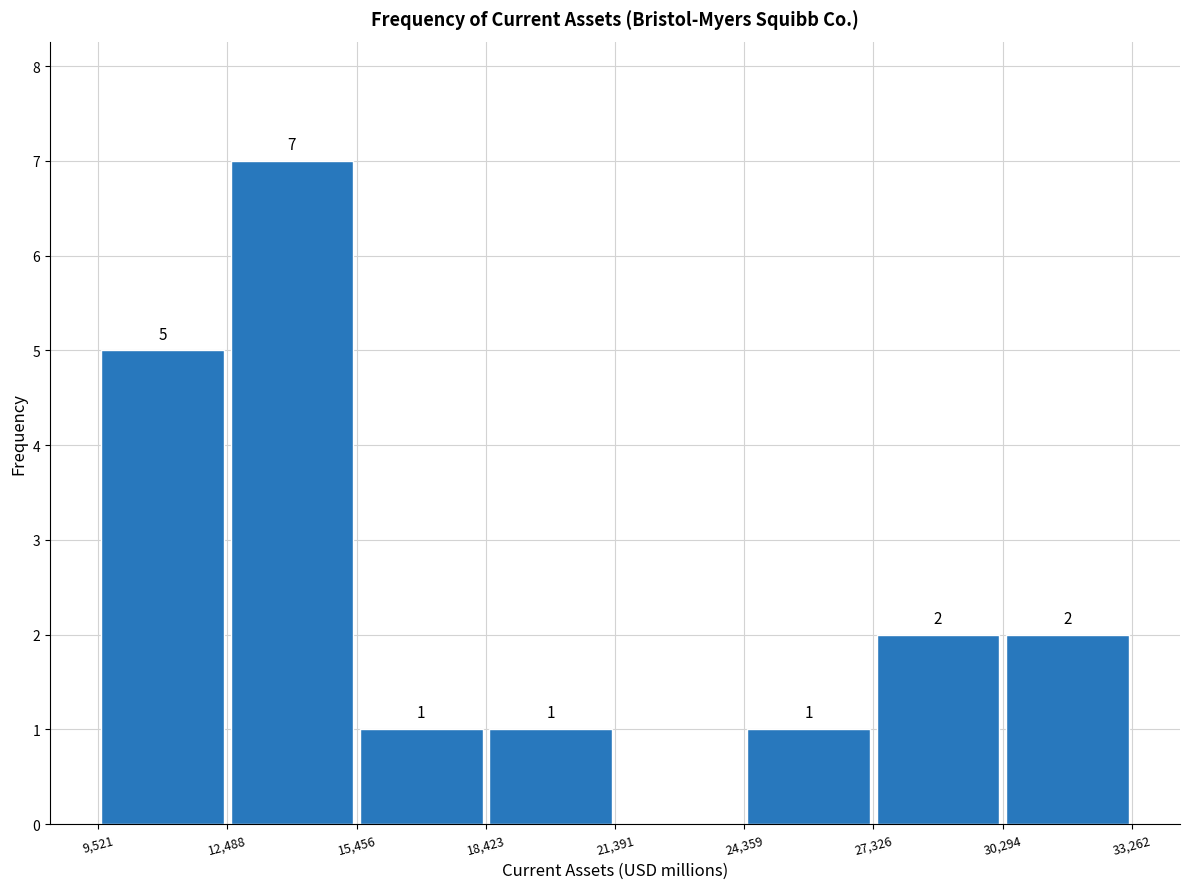

Over which range of the x-axis is the bar tallest?

12,488 to 15,456